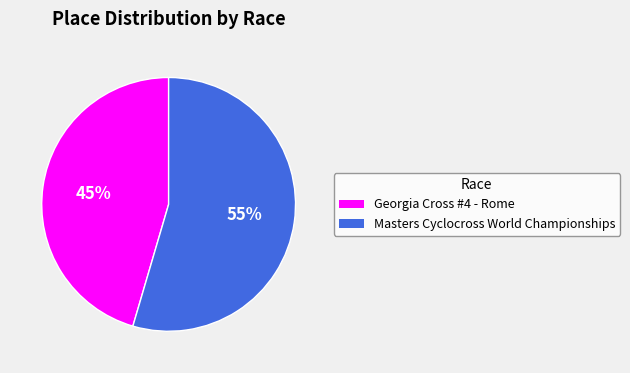

Which has a higher value, Georgia Cross #4 - Rome or Masters Cyclocross World Championships?

Masters Cyclocross World Championships